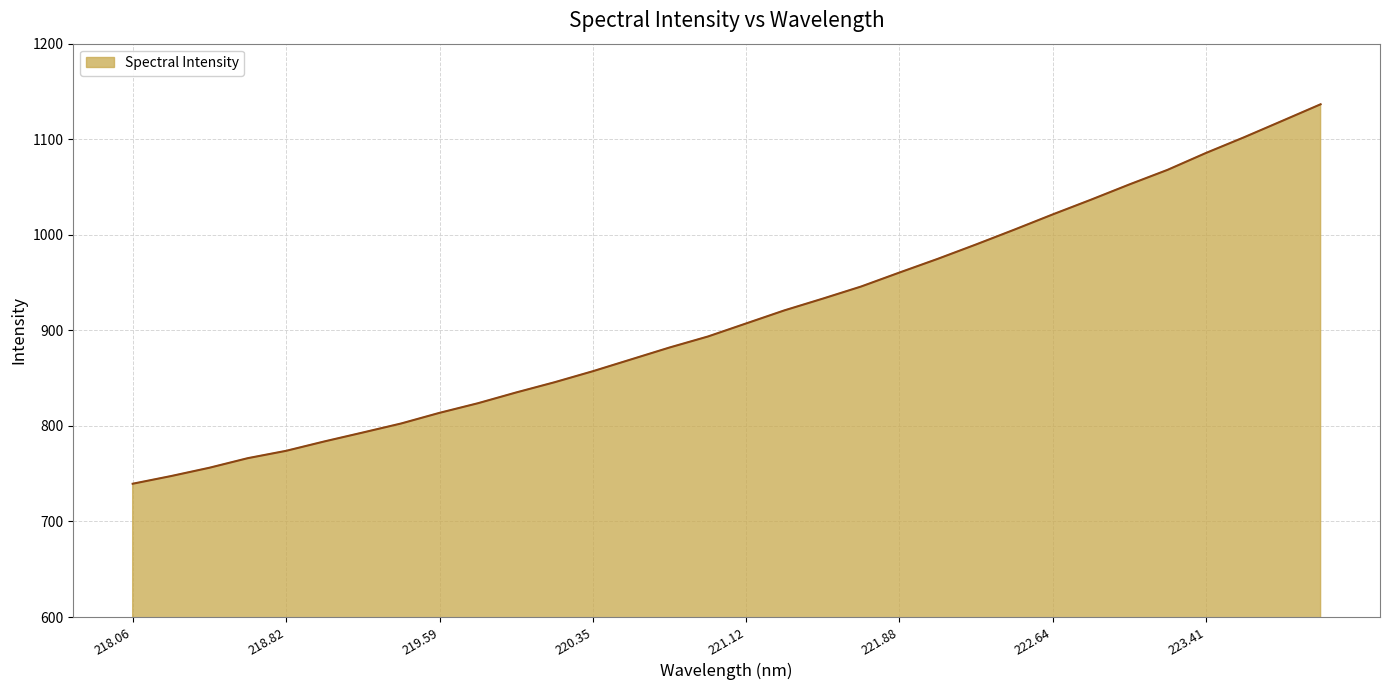

What is the difference between the maximum and minimum values?

397.1